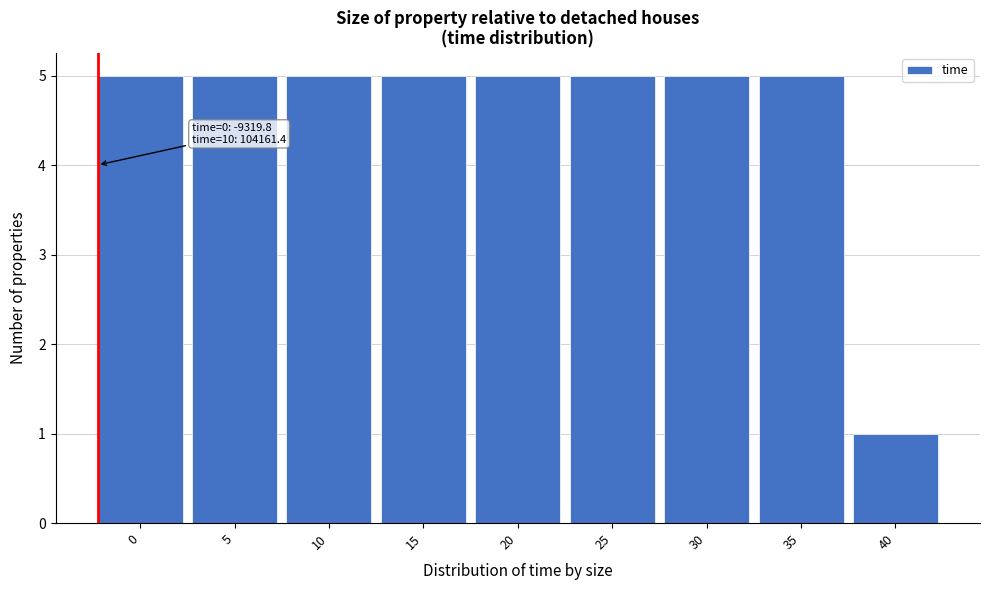

Reading right to left, transcribe all the data shown in this chart.

40=1	35=5	30=5	25=5	20=5	15=5	10=5	5=5	0=5